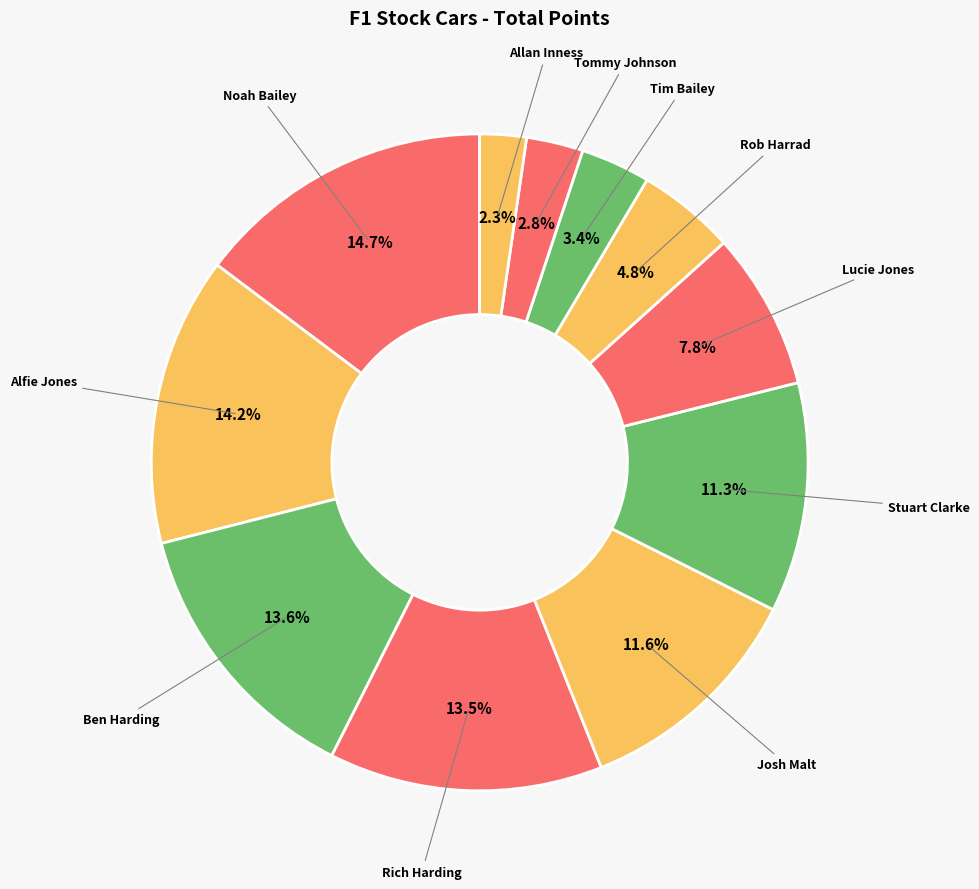

Between Stuart Clarke and Rich Harding, which is larger?

Rich Harding